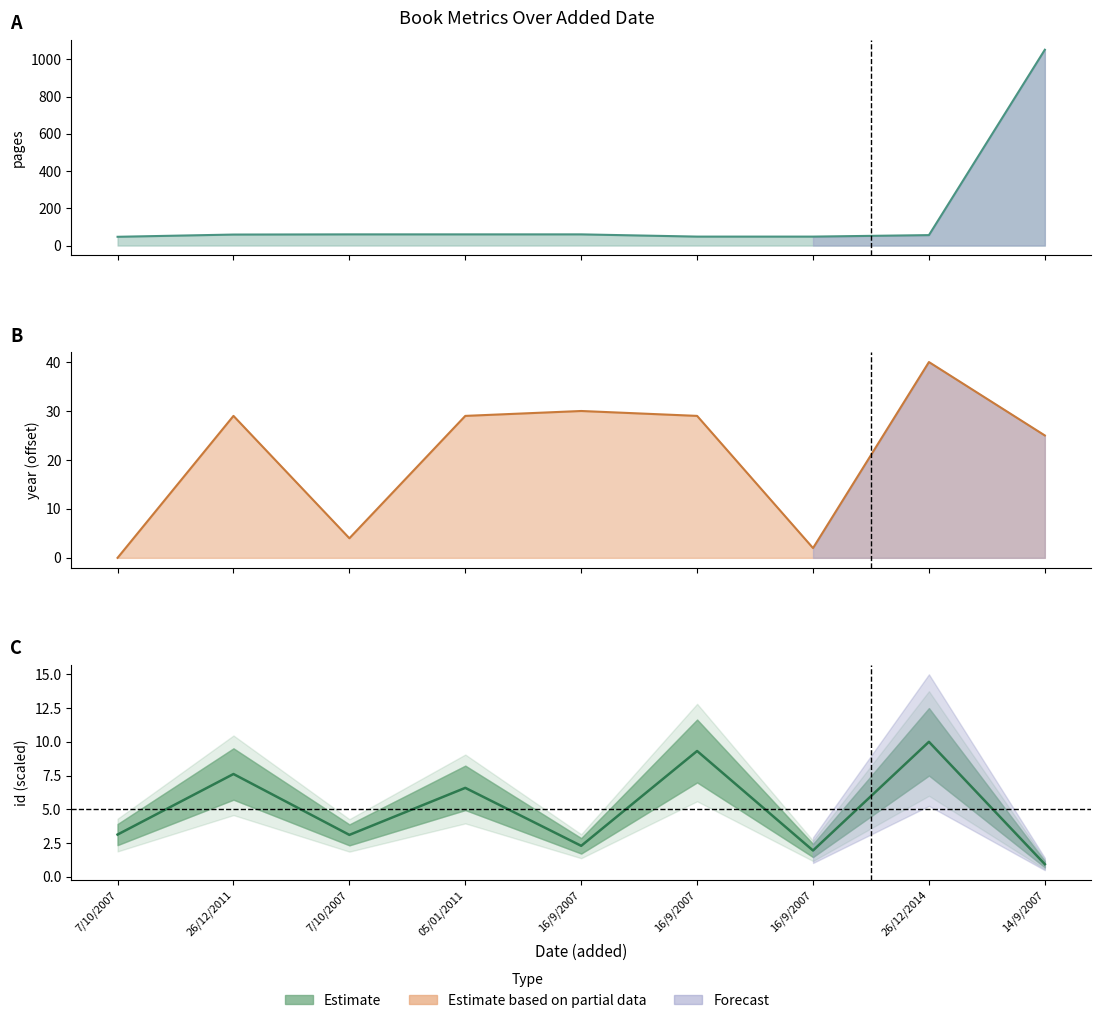

Rank the series by their maximum value, from highest to lowest.

pages, year, id